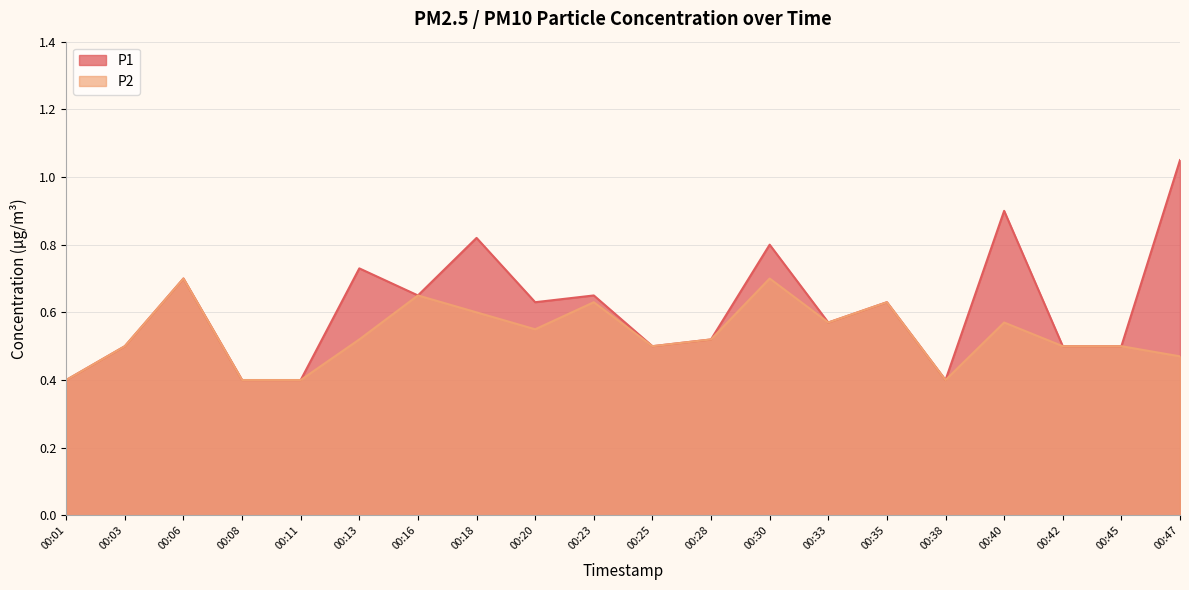

Count the number of data series in this chart.

2